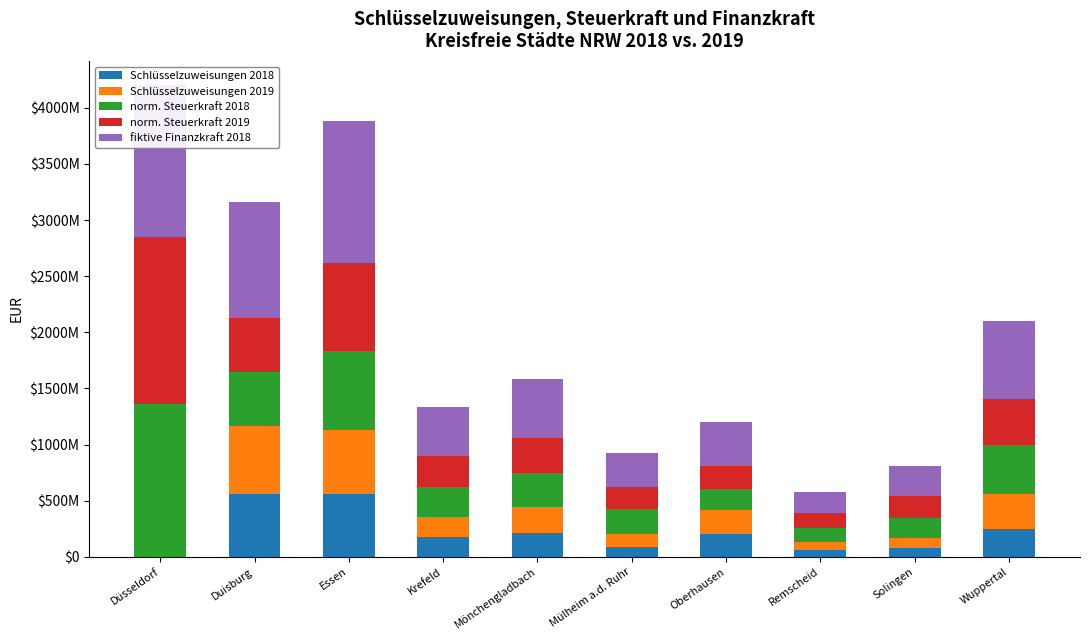

How many groups of bars are there?

10